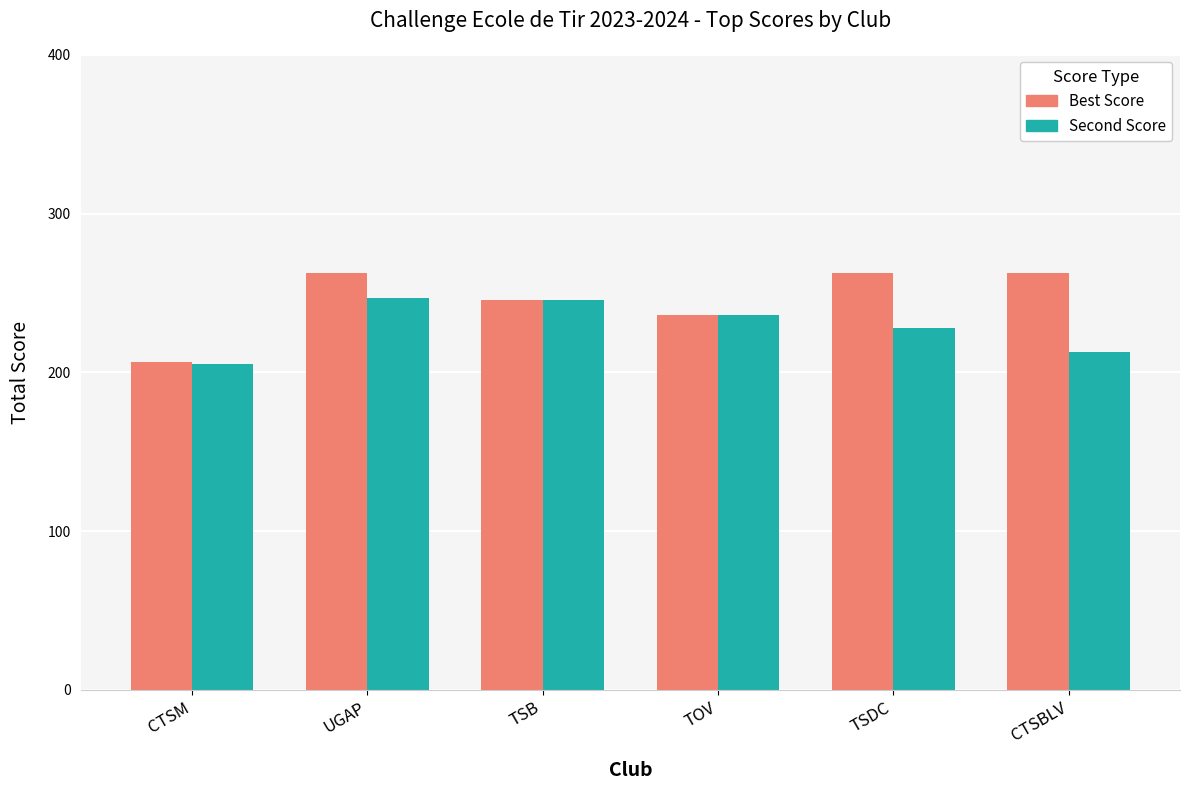

What is the difference between the maximum and minimum values in the Best Score series?

56.0